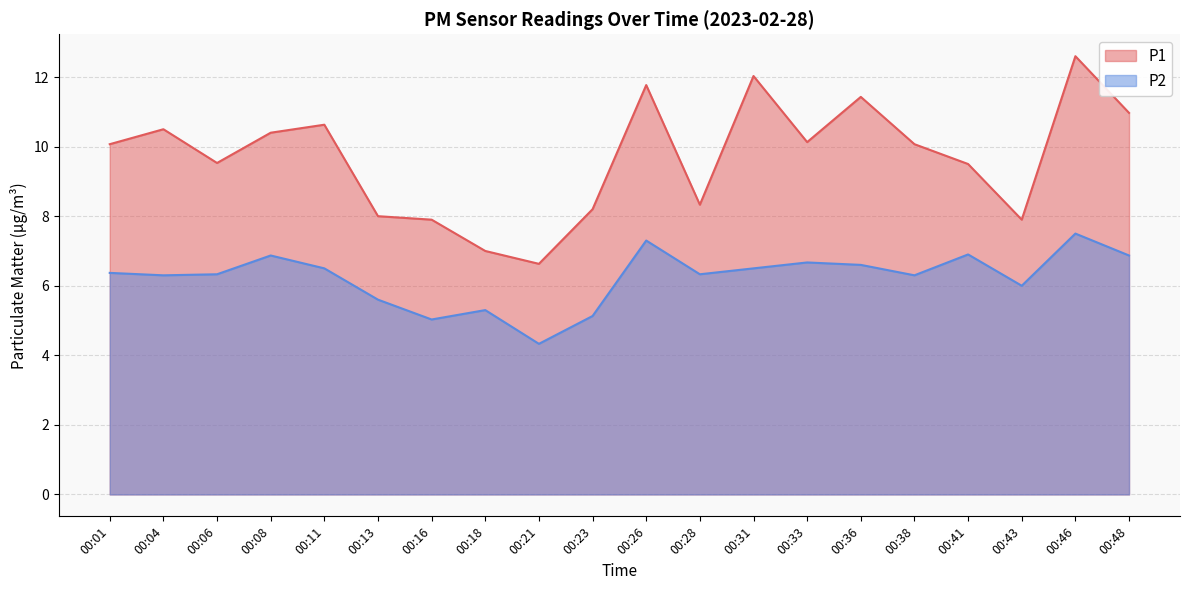

List the series in order of their peak value, highest first.

P1, P2